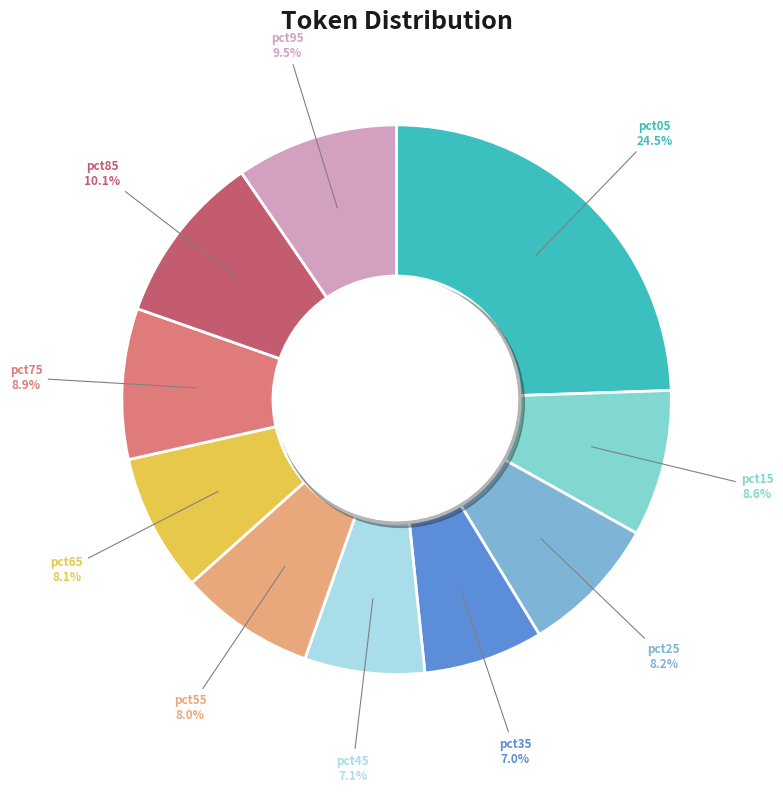

To the nearest percent, what is the difference between the pct25 and pct85 slice percentages?

2%